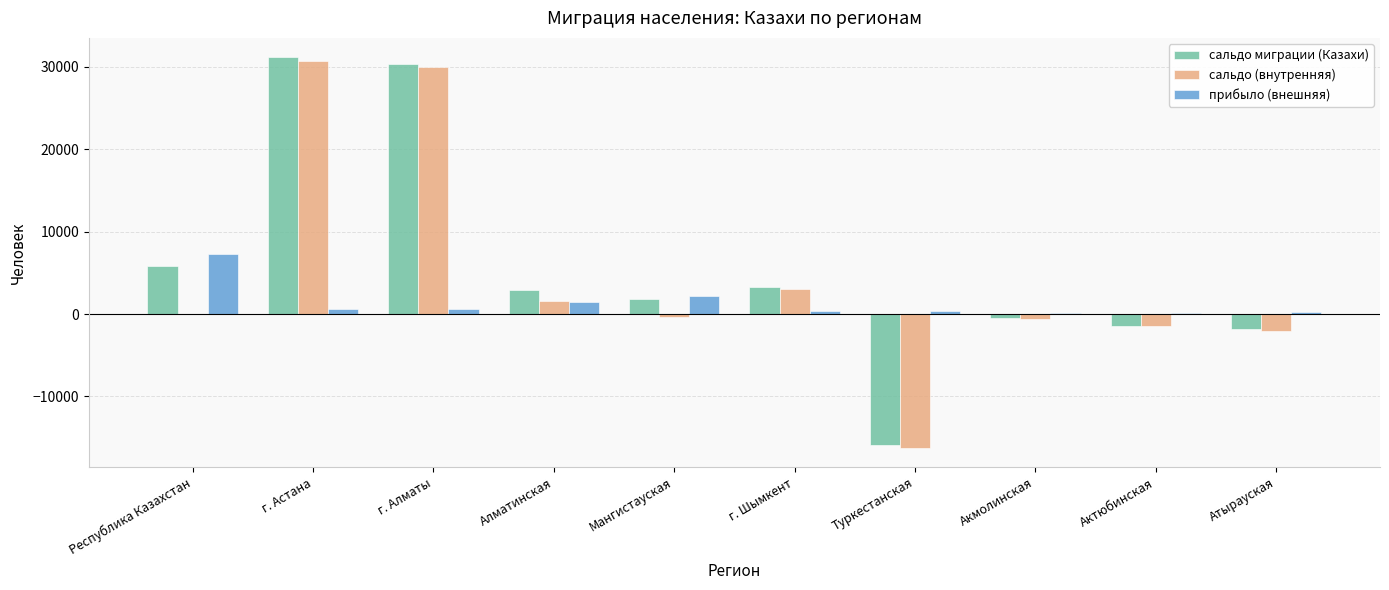

Which series has the largest range (max minus min)?

сальдо миграции (Казахи)